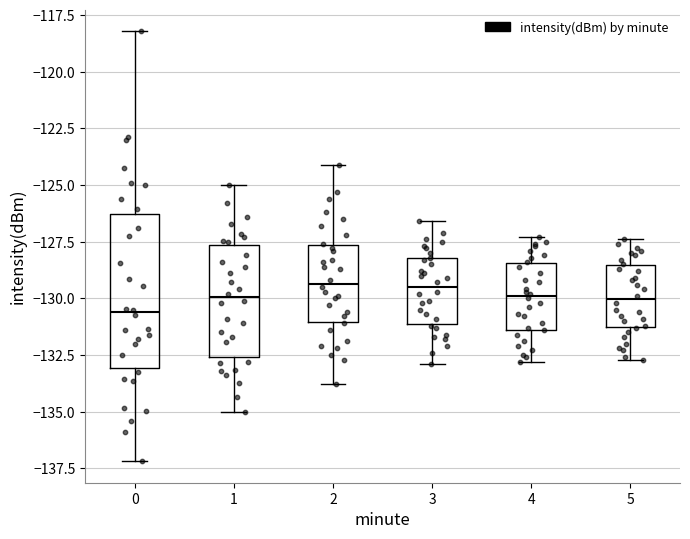

Where is the lower edge of the box at x = 3 on the y-axis? The values are not printed on the chart, so give them approximately, as read against the axis.

-131.0